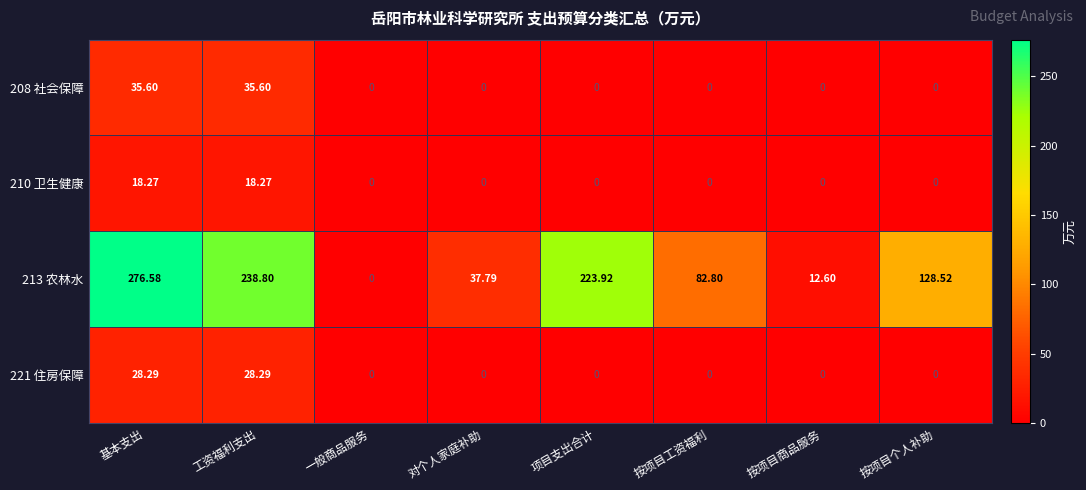

What is the spread (max minus min) of values at 工资福利支出?

220.5